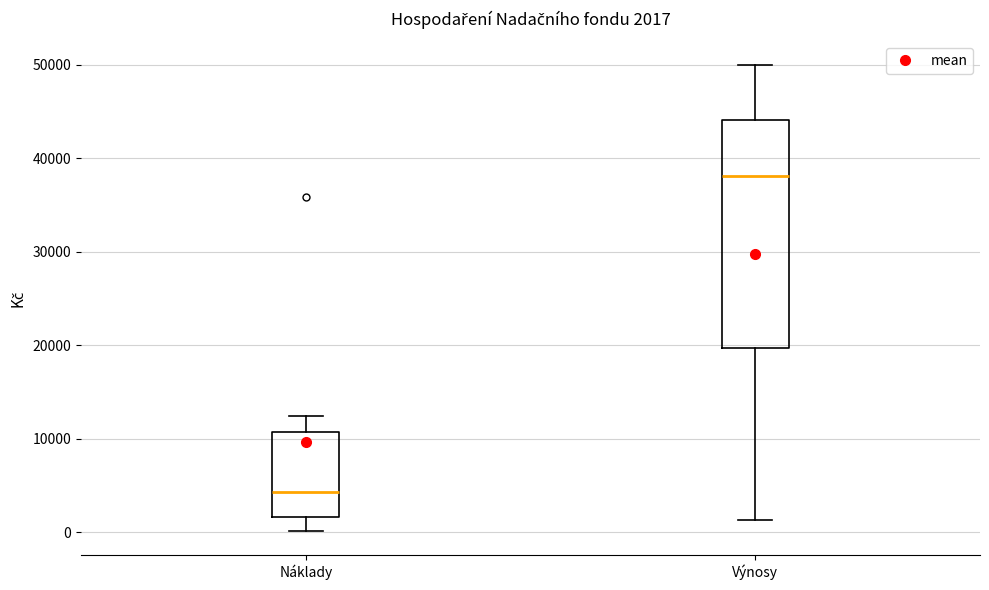

Comparing the boxes themselves (not the whiskers), which one is the tallest?

Výnosy